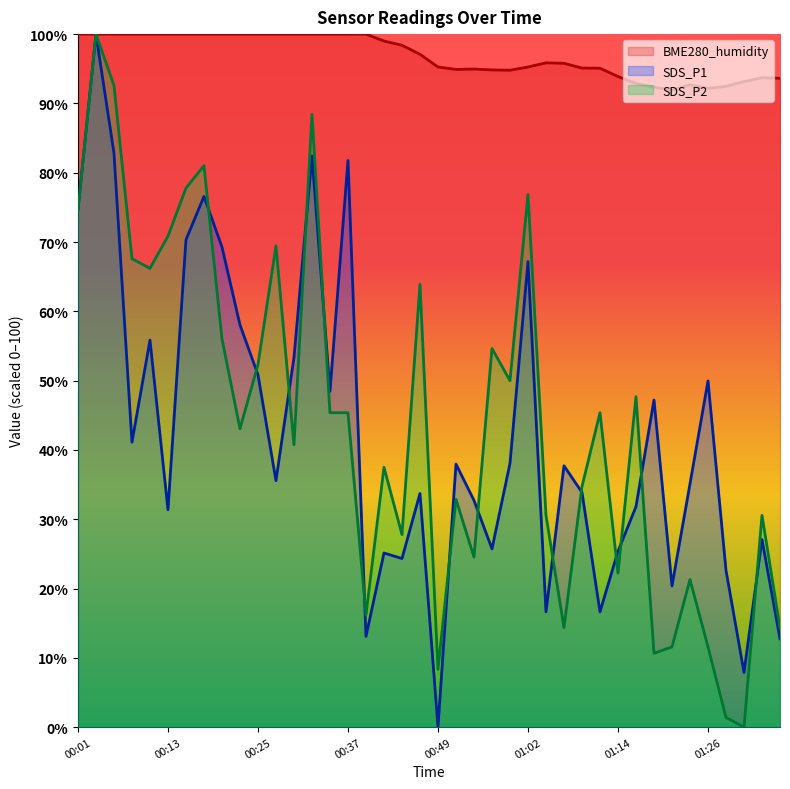

List the series in order of their peak value, highest first.

SDS_P1, SDS_P2, BME280_humidity